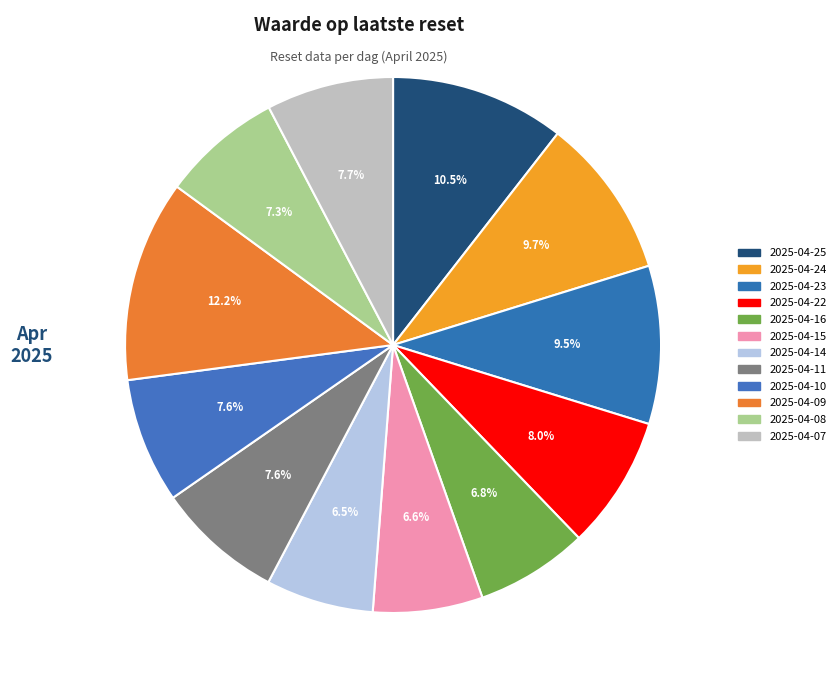

To the nearest percent, what portion does 2025-04-16 represent?

7%